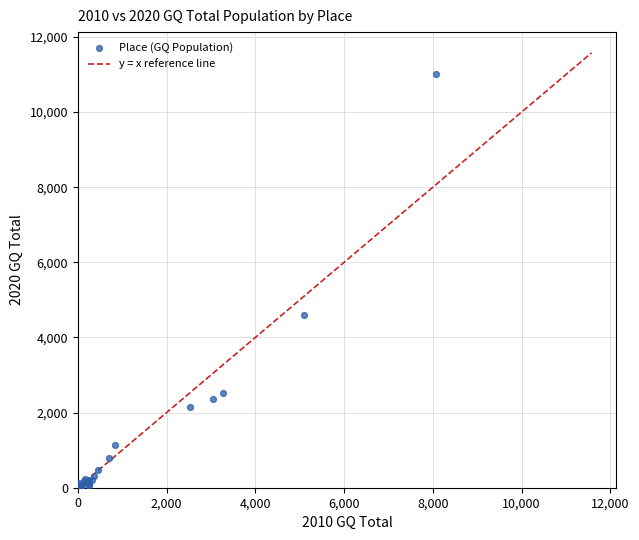

What Y value in the scatter plot is closest to 5512?

4597